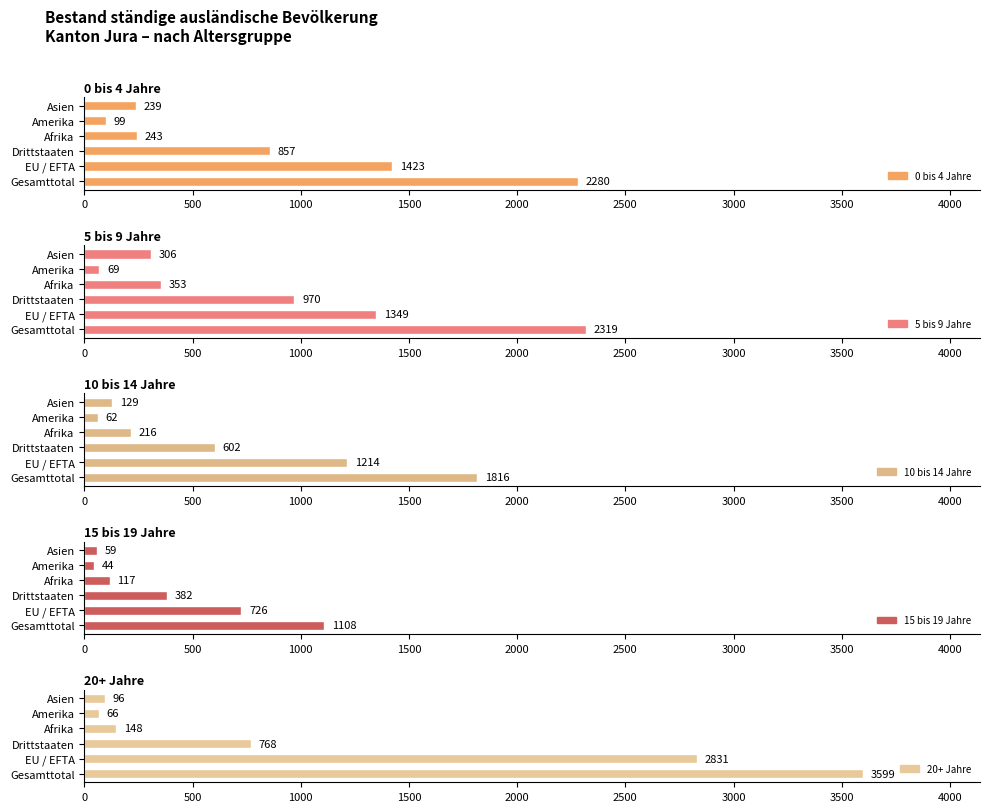

What is the value of the 10 bis 14 Jahre bar at the 6th from the left?

129